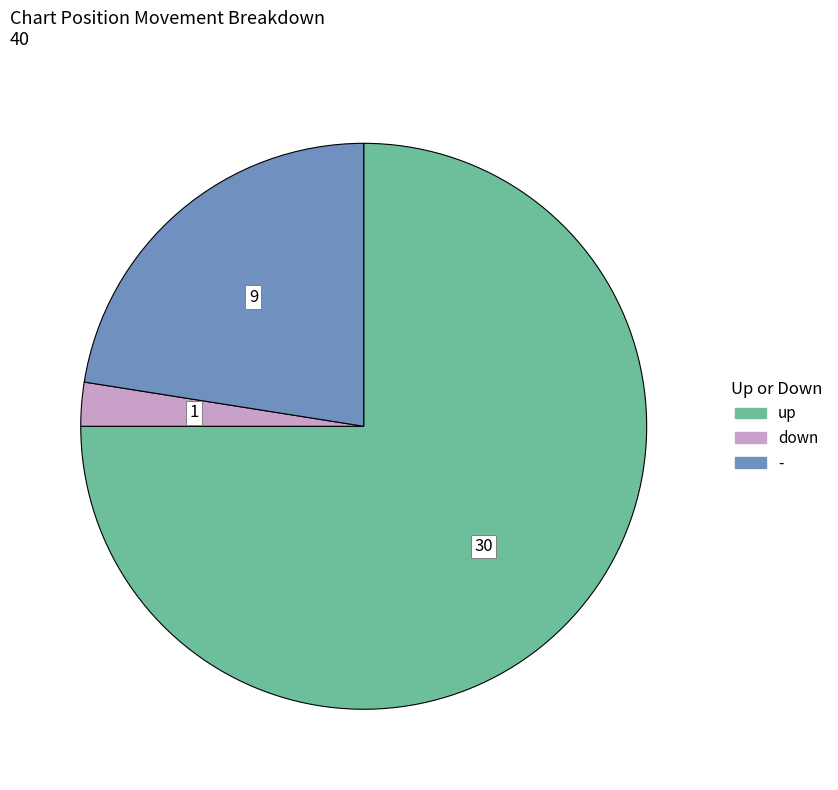

Which slice is the largest?

up